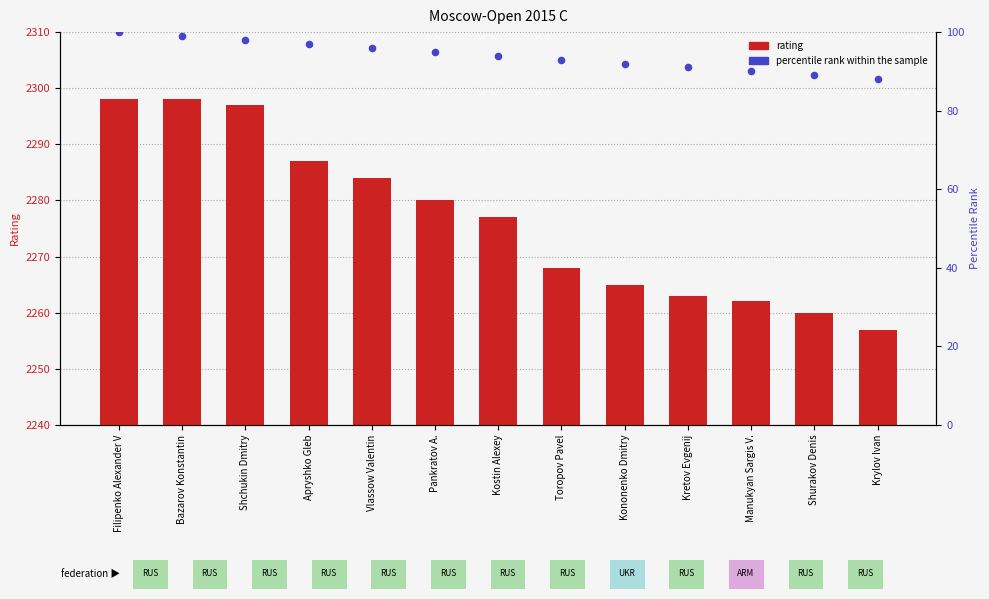

At how many categories does at least one series exceed 134?

13